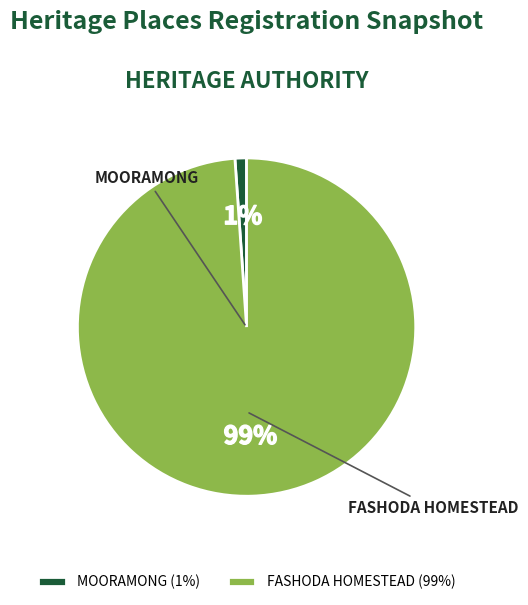

Rank the categories by value from lowest to highest.

MOORAMONG, FASHODA HOMESTEAD